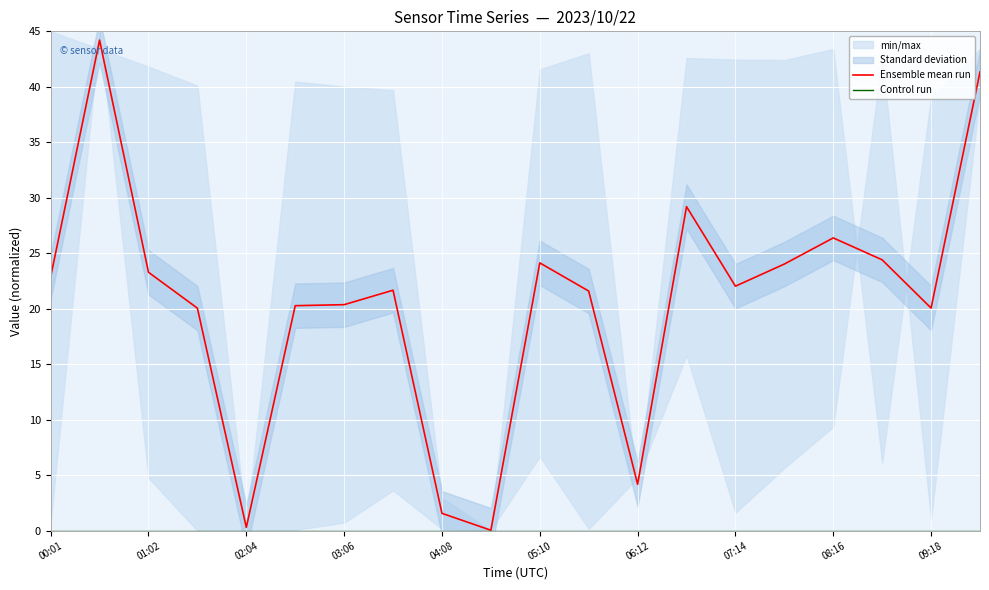

Is it true that Ensemble mean run equals 38.8 at 05:10?

False